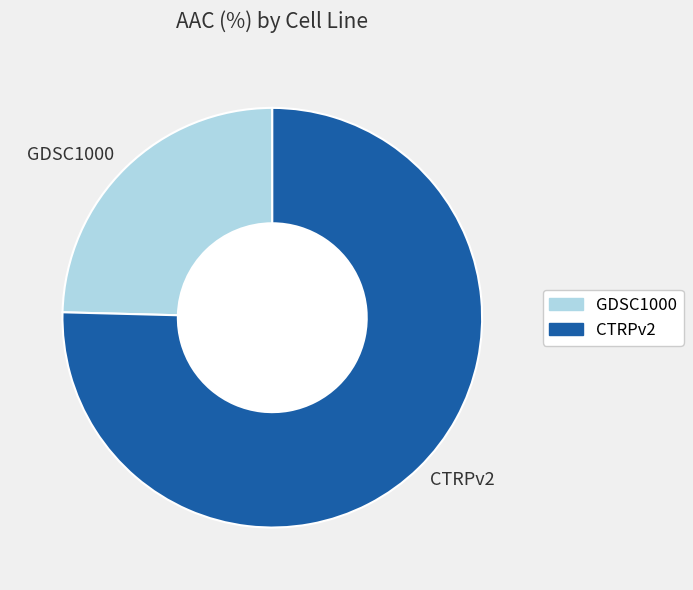

The CTRPv2 slice represents 82% of the pie. True or false?

False